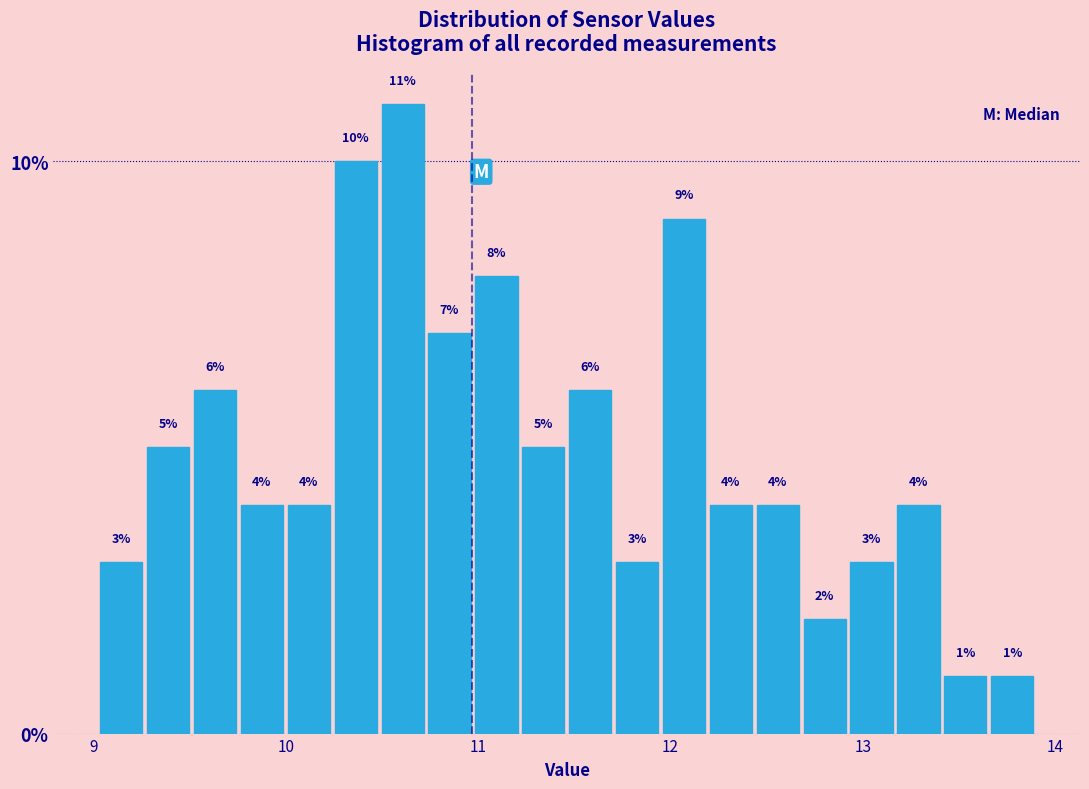

Around what value on the x-axis is the tallest bar? Give the approximate position of its centre, as read against the axis.

10.6